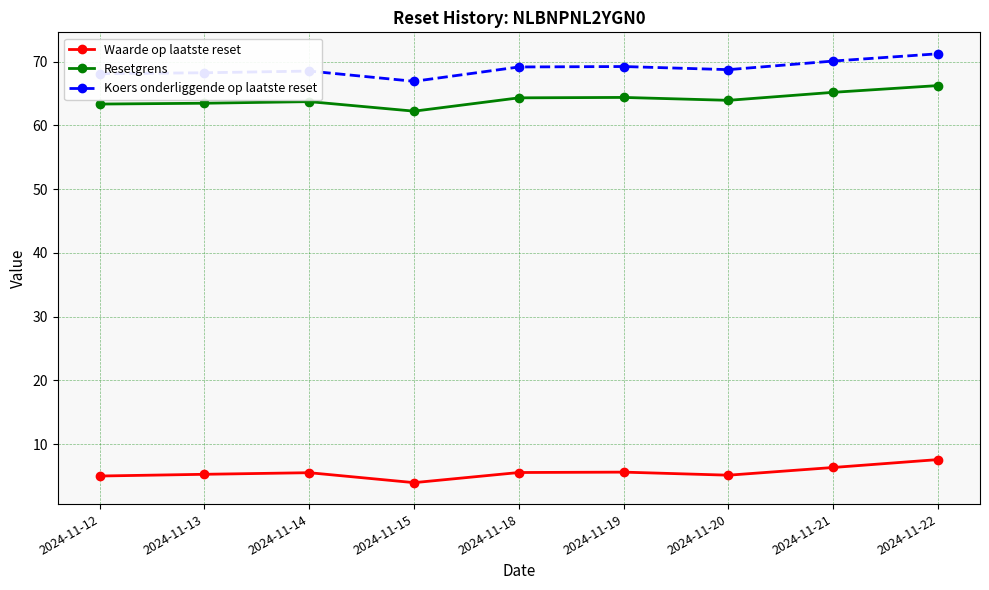

What value does the Waarde op laatste reset series have at 2024-11-13?

5.3